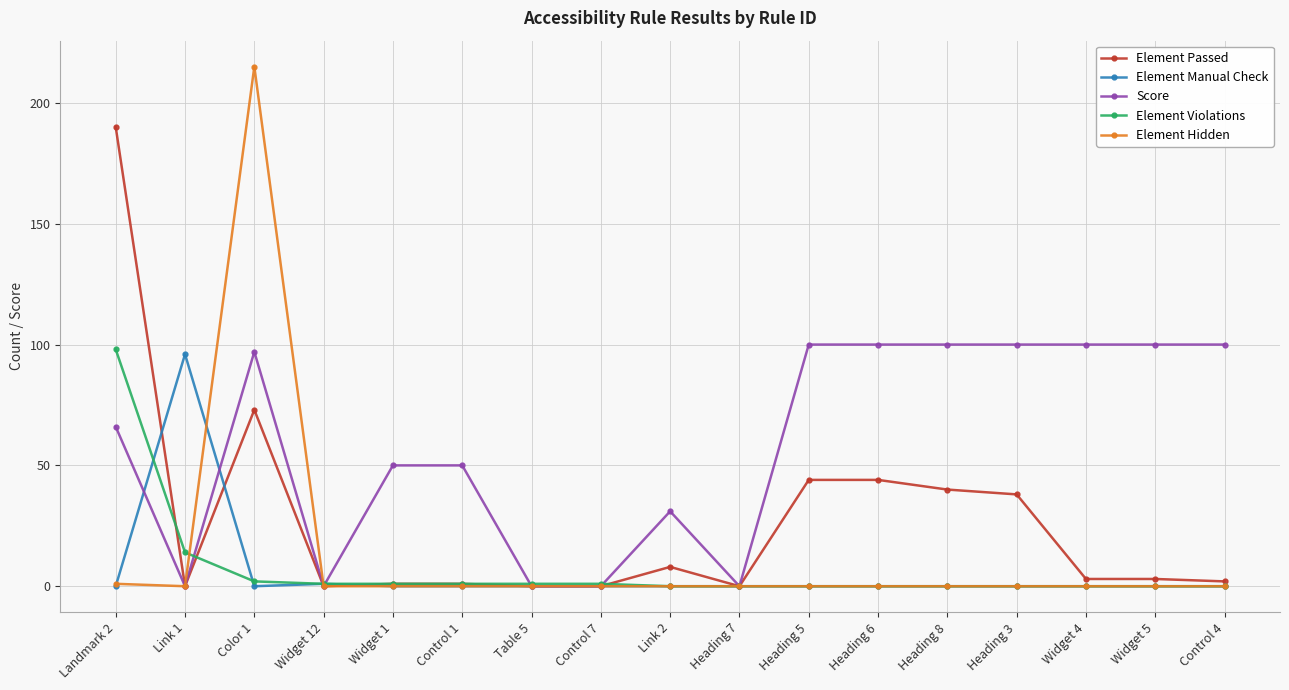

Is it true that Element Passed equals 0 at Widget 12?

True